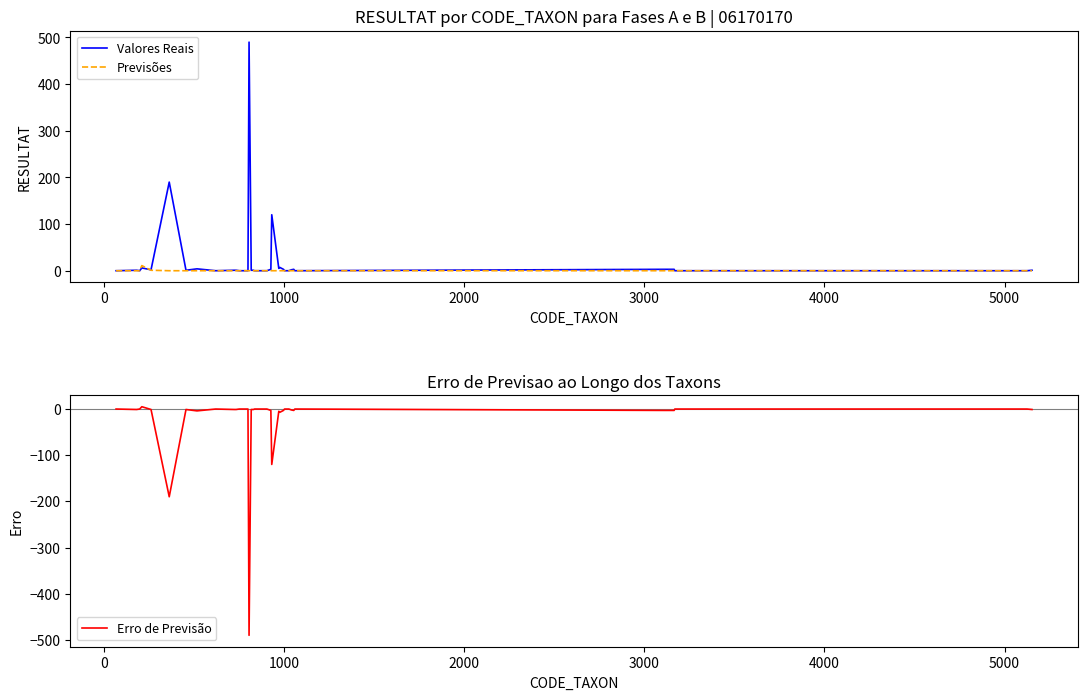

Which series ends up on top after the final intersection of Previsões and Valores Reais?

Valores Reais